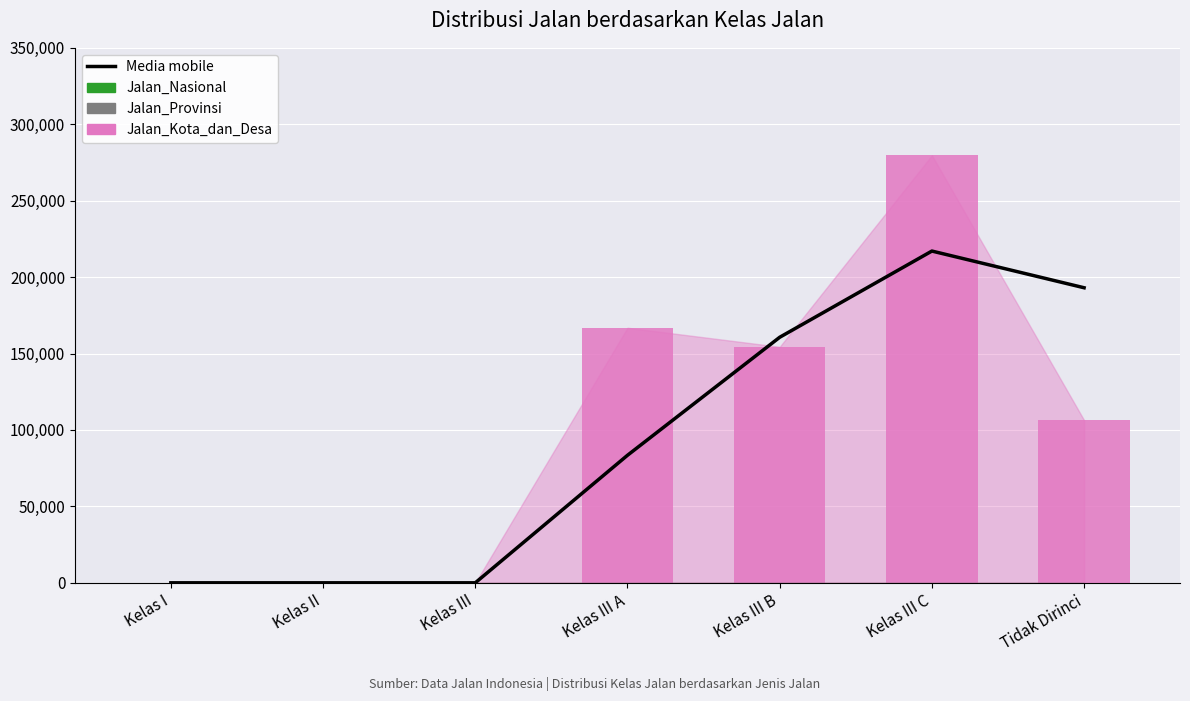

Reading left to right, what are all the values shown in this chart?

Media mobile: 0.0	0.0	0.0	83435.0	160640.0	217045.0	193031.5
Jalan_Nasional: 0.0	0.0	0.0	0.0	0.0	0.0	0.0
Jalan_Provinsi: 0.0	0.0	0.0	0.0	0.0	0.0	0.0
Jalan_Kota_dan_Desa: 0.0	0.0	0.0	166870.0	154410.0	279680.0	106383.0